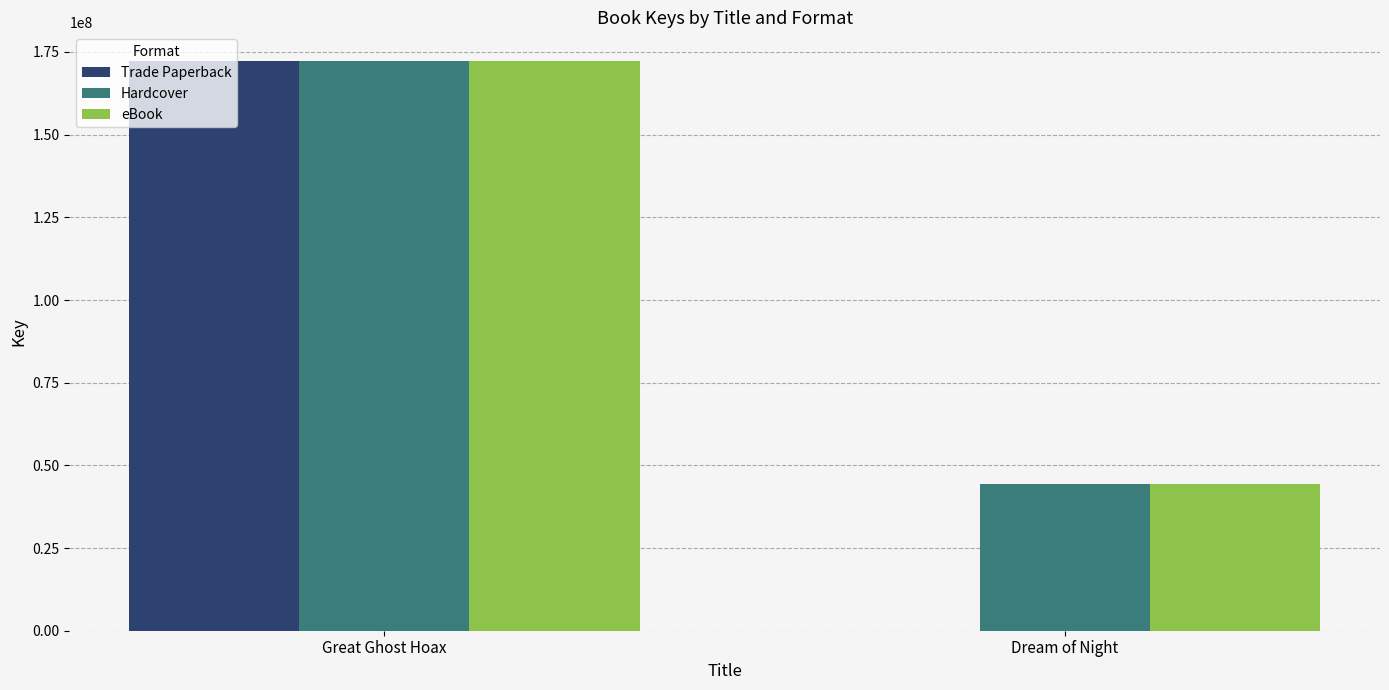

Which series changed the most between Great Ghost Hoax and Dream of Night?

Trade Paperback